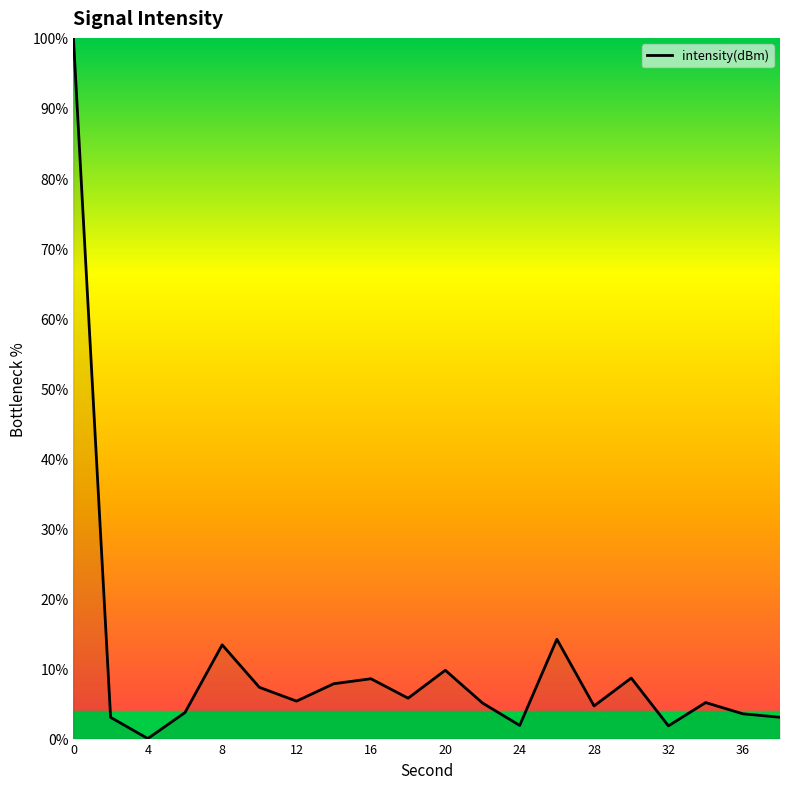

Is this an area chart (filled region under the line)?

No